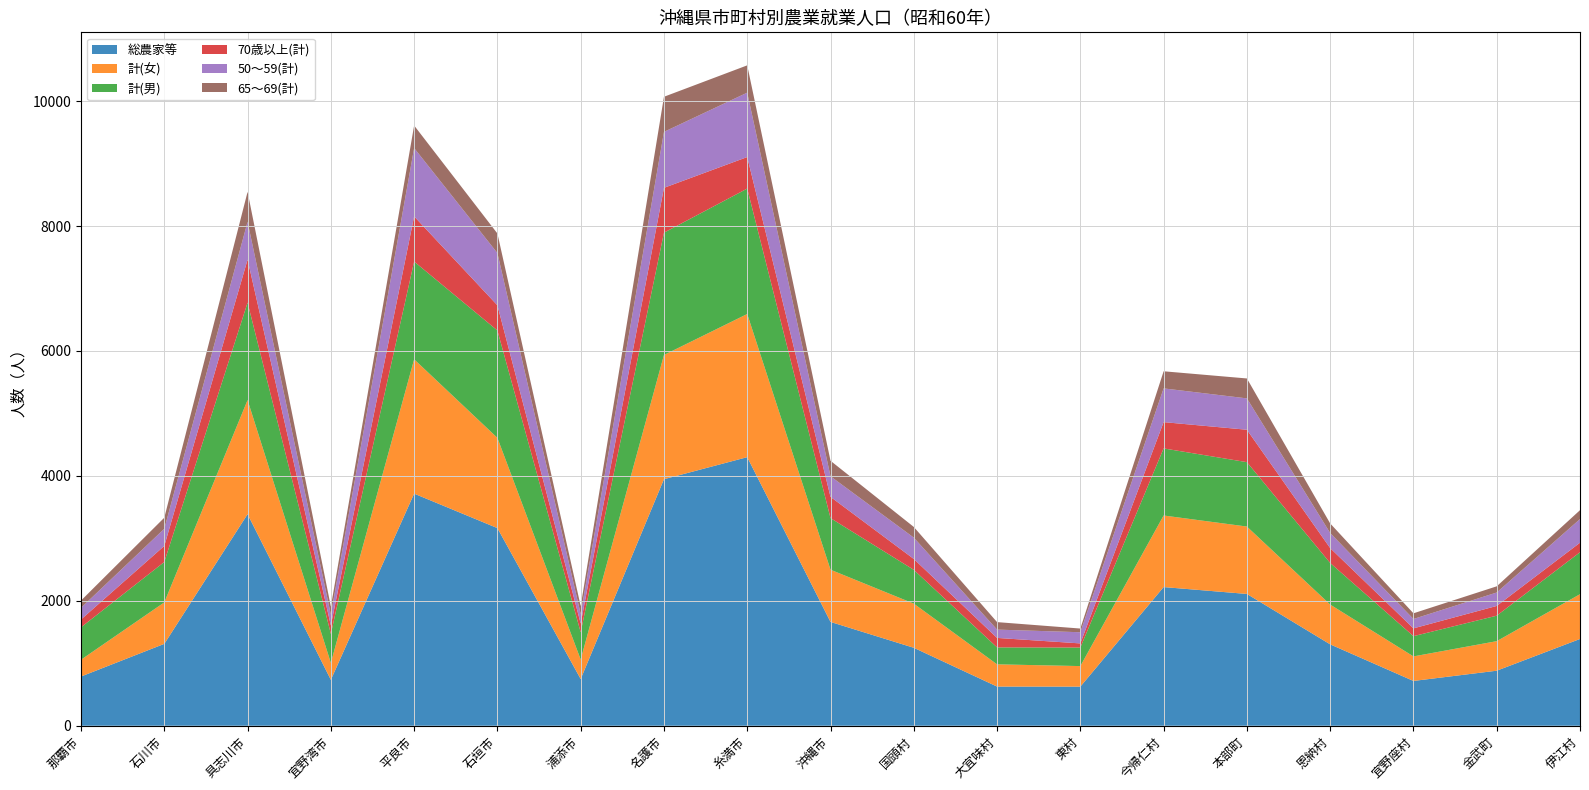

Reading left to right, extract all data points from this chart.

総農家等: 那覇市=788	石川市=1311	具志川市=3387	宜野湾市=735	平良市=3716	石垣市=3164	浦添市=748	名護市=3947	糸満市=4300	沖縄市=1662	国頭村=1248	大宜味村=627	東村=626	今帰仁村=2220	本部町=2110	恩納村=1303	宜野座村=717	金武町=881	伊江村=1389
計(女): 那覇市=269	石川市=664	具志川市=1827	宜野湾市=271	平良市=2151	石垣市=1445	浦添市=312	名護市=1989	糸満市=2292	沖縄市=836	国頭村=707	大宜味村=356	東村=329	今帰仁村=1146	本部町=1079	恩納村=637	宜野座村=393	金武町=473	伊江村=717
計(男): 那覇市=519	石川市=647	具志川市=1560	宜野湾市=464	平良市=1565	石垣市=1719	浦添市=436	名護市=1958	糸満市=2008	沖縄市=826	国頭村=541	大宜味村=271	東村=297	今帰仁村=1074	本部町=1031	恩納村=666	宜野座村=324	金武町=408	伊江村=672
70歳以上(計): 那覇市=125	石川市=257	具志川市=688	宜野湾市=136	平良市=723	石垣市=403	浦添市=141	名護市=718	糸満市=505	沖縄市=340	国頭村=174	大宜味村=152	東村=66	今帰仁村=421	本部町=519	恩納村=238	宜野座村=125	金武町=156	伊江村=152
50～59(計): 那覇市=187	石川市=275	具志川市=606	宜野湾市=173	平良市=1094	石垣市=837	浦添市=152	名護市=896	糸満市=1031	沖縄市=330	国頭村=342	大宜味村=133	東村=179	今帰仁村=540	本部町=502	恩納村=242	宜野座村=150	金武町=215	伊江村=379
65～69(計): 那覇市=116	石川市=177	具志川市=480	宜野湾市=129	平良市=361	石垣市=313	浦添市=127	名護市=562	糸満市=437	沖縄市=248	国頭村=171	大宜味村=120	東村=59	今帰仁村=274	本部町=319	恩納村=153	宜野座村=91	金武町=99	伊江村=142